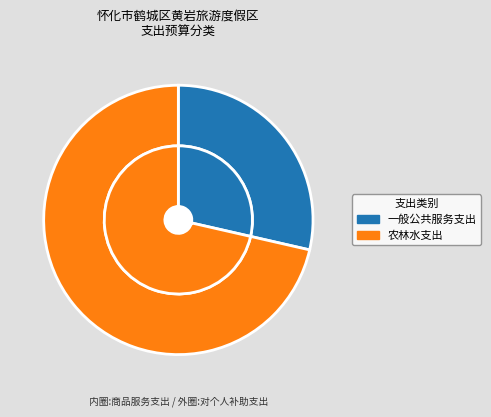

What is the ratio of the value at 农林水支出 to the value at 一般公共服务支出?

2.5